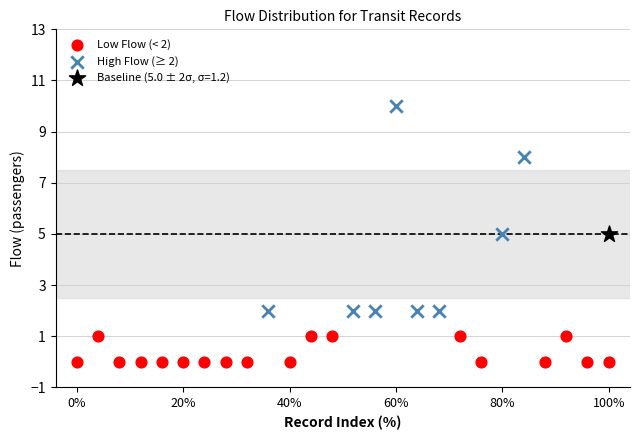

Which series reaches the maximum Y coordinate?

High Flow (≥ 2)